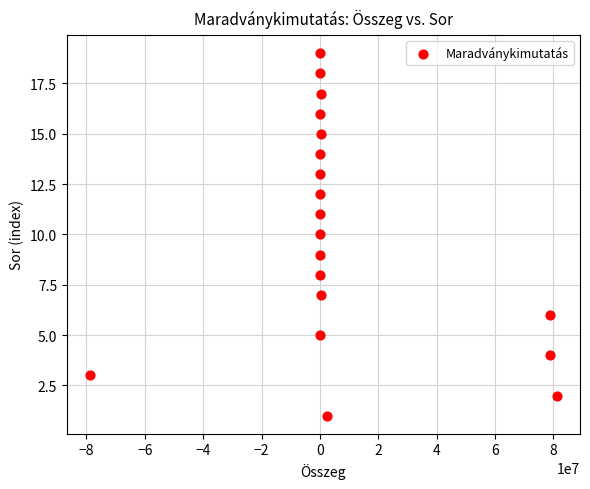

What is the range of X values (max minus min)?

159847853